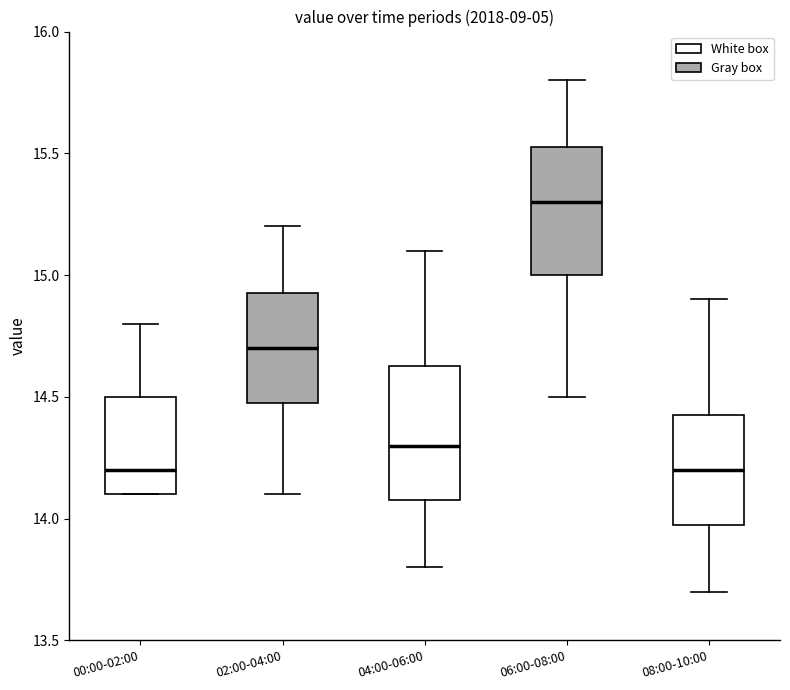

Reading left to right, read every box against the y-axis: the position of its median line, the range the box covers, and the ends of its whiskers. The values are not printed on the chart, so give them approximately, as read against the axis.

00:00-02:00: median 14.20, box 14.10 to 14.50, whiskers 14.10 to 14.80
02:00-04:00: median 14.70, box 14.50 to 14.95, whiskers 14.10 to 15.20
04:00-06:00: median 14.30, box 14.10 to 14.65, whiskers 13.80 to 15.10
06:00-08:00: median 15.30, box 15.00 to 15.55, whiskers 14.50 to 15.80
08:00-10:00: median 14.20, box 14.00 to 14.45, whiskers 13.70 to 14.90